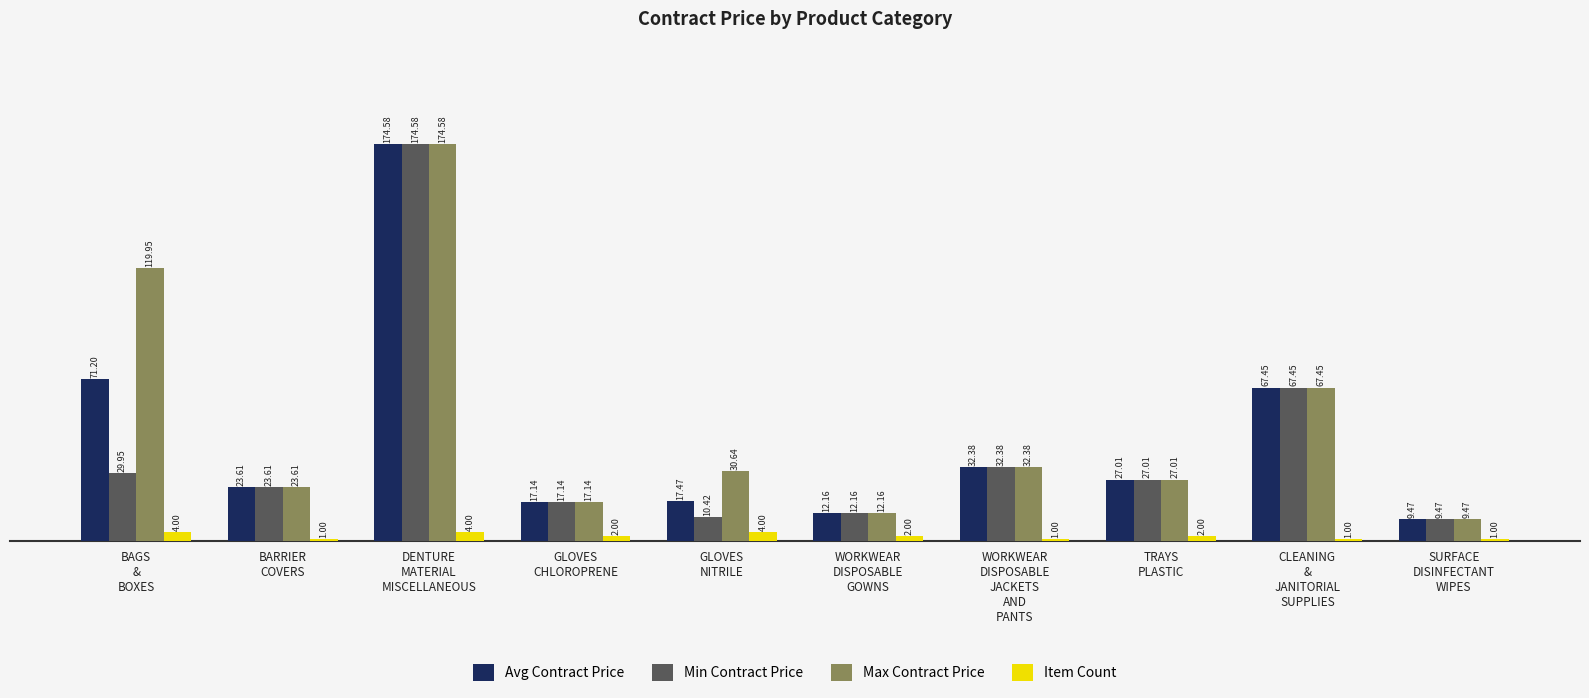

How many Item Count values are between 1 and 4?

10